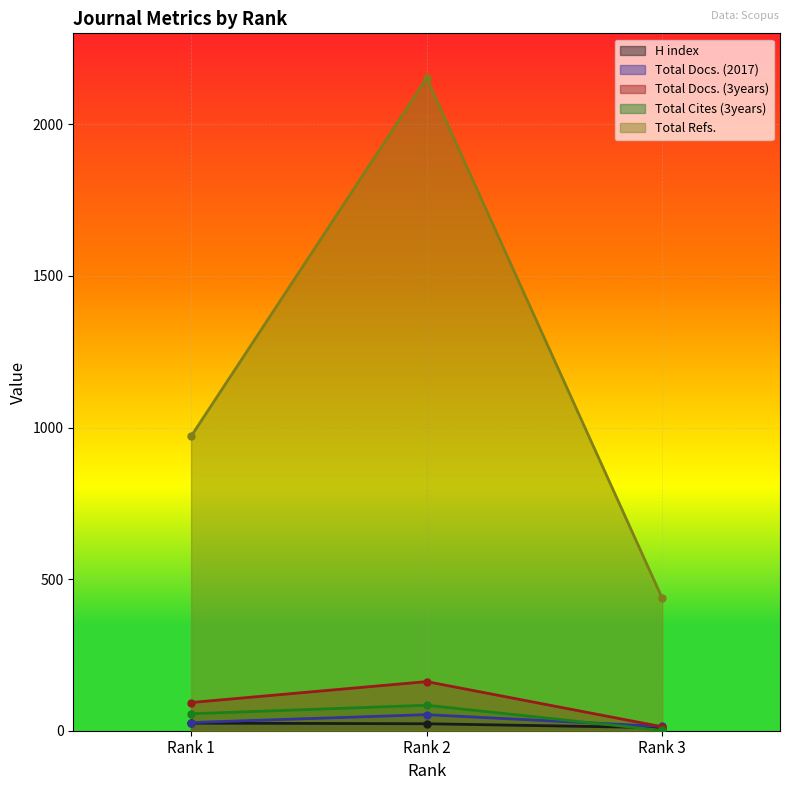

What is the minimum value shown in the chart?

1